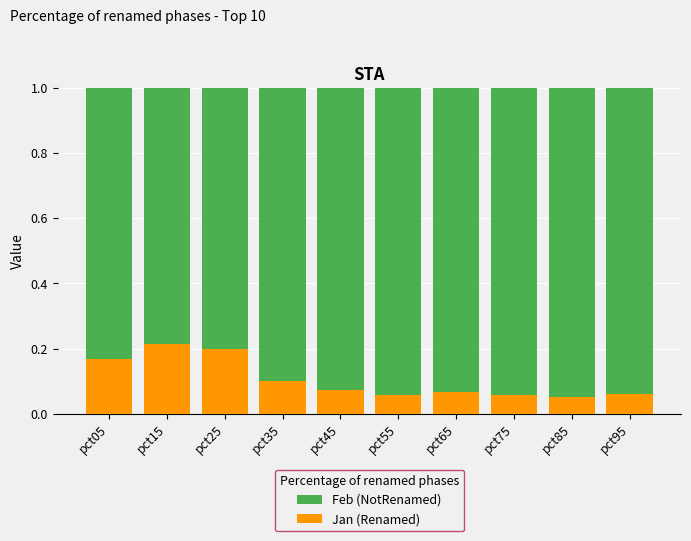

What is the total value across all series at pct15?

1.0